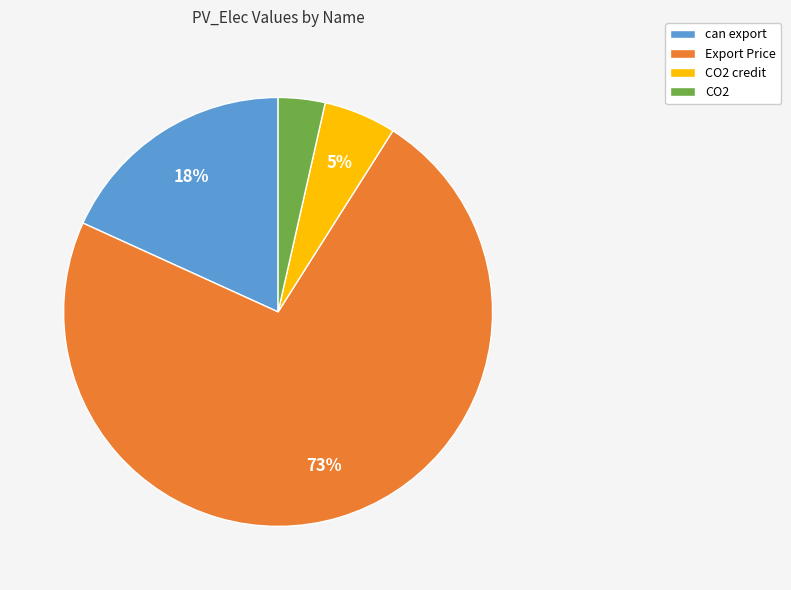

Do Export Price and CO2 together represent more than half of the pie?

Yes